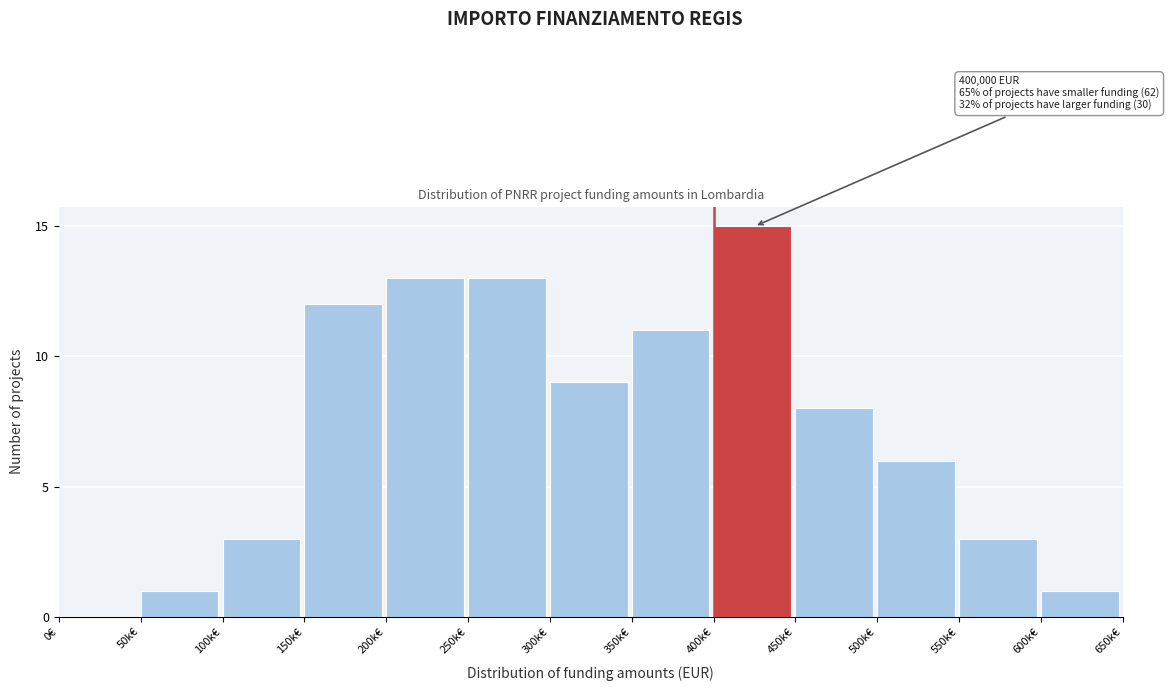

Reading right to left, extract all data points from this chart.

600k€=1	550k€=3	500k€=6	450k€=8	400k€=15	350k€=11	300k€=9	250k€=13	200k€=13	150k€=12	100k€=3	50k€=1	0€=0